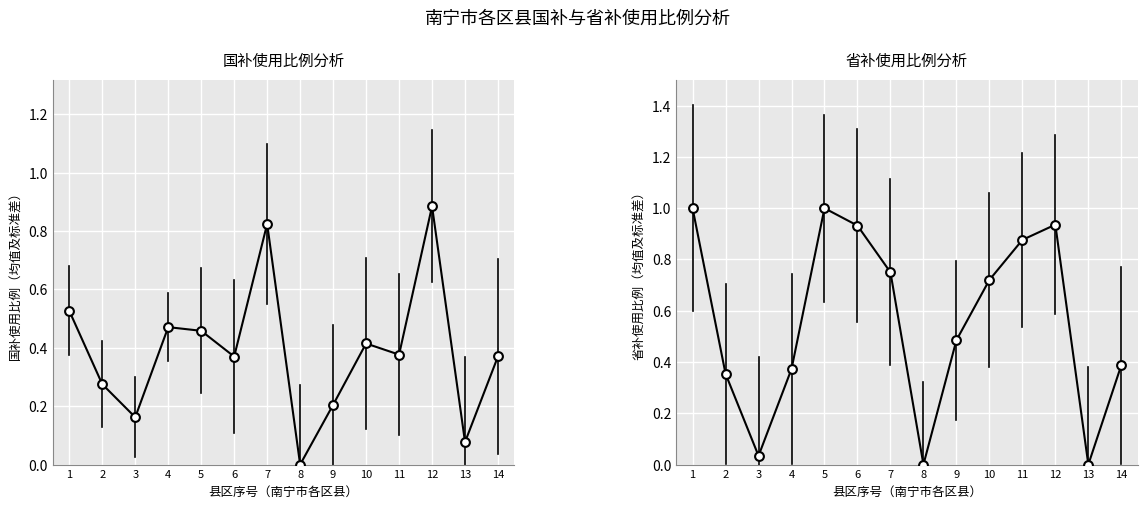

Which series has the widest spread of Y values?

省补使用比例（均值及标准差）